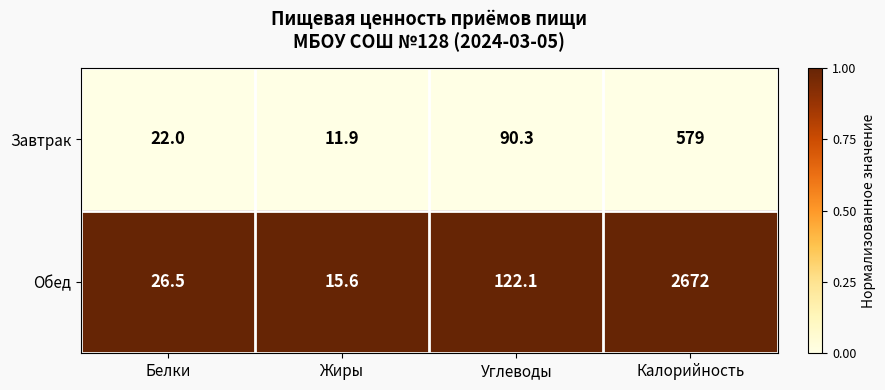

List the series in order of their overall mean, lowest first.

Завтрак, Обед